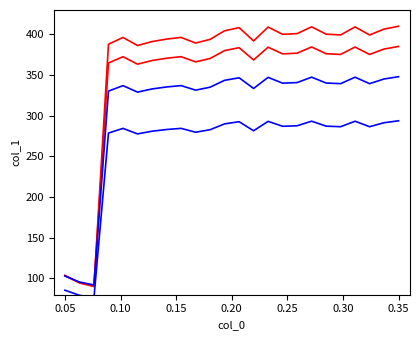

How many intersections are there between Series B1 and Series R2?

2